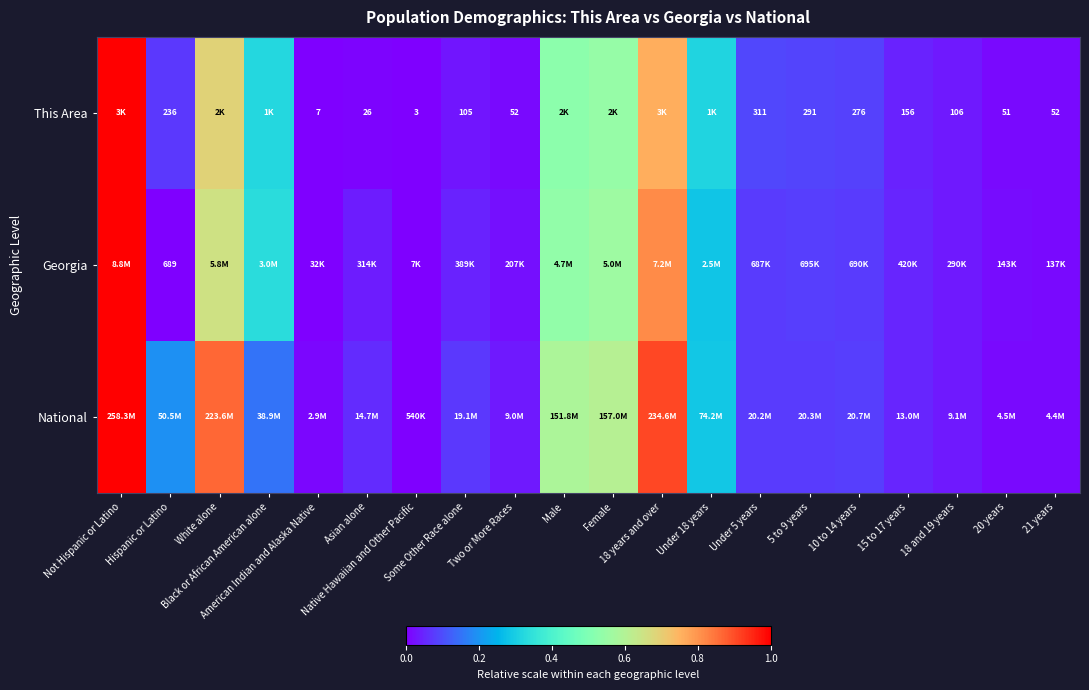

True or false: This Area has a value of 1.0 at Not Hispanic or Latino.

True